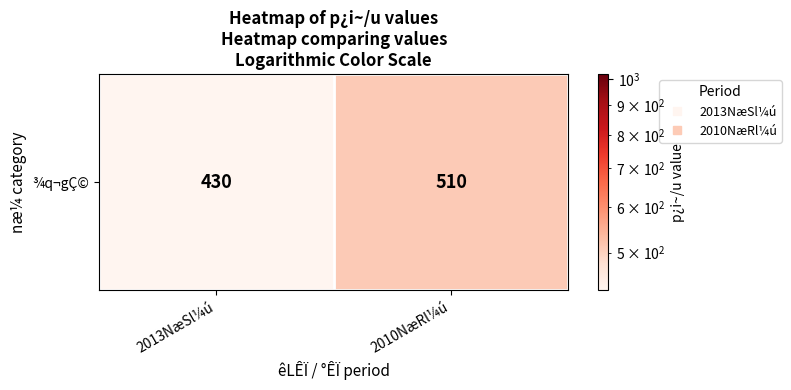

At which label is the value closest to 470?

2013NæSl¼ú